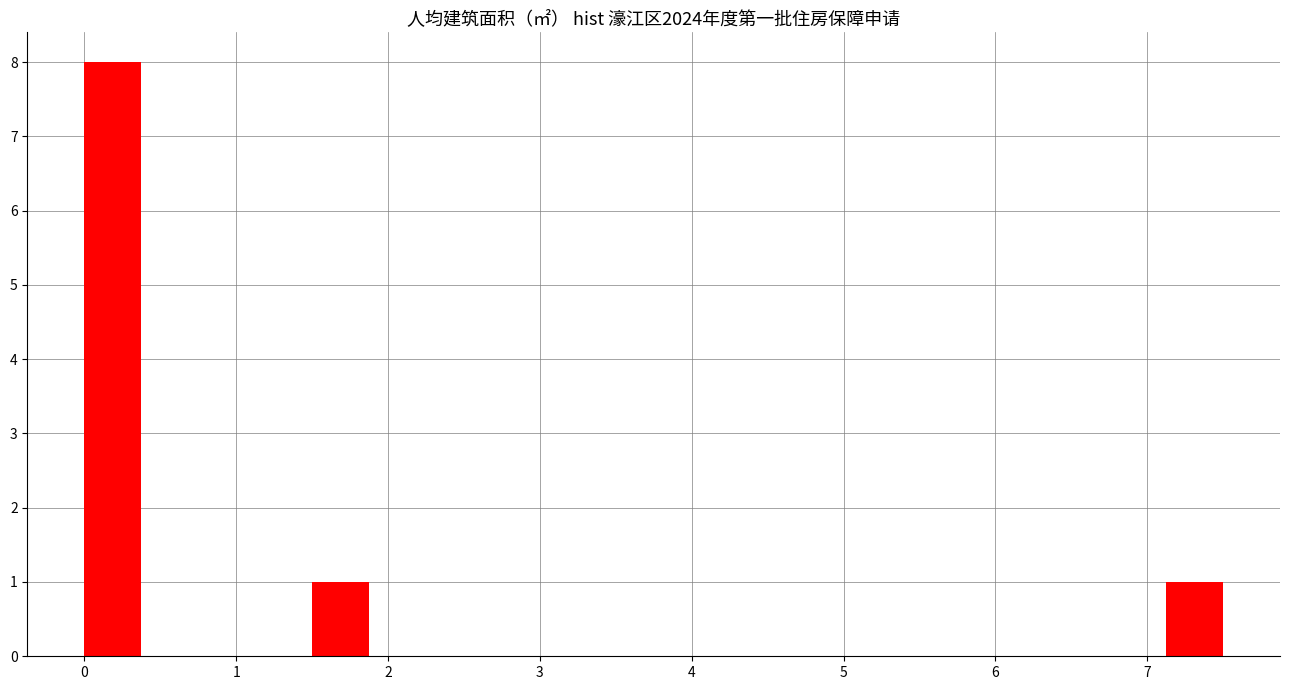

Around what value on the x-axis is the tallest bar? Give the approximate position of its centre, as read against the axis.

0.2